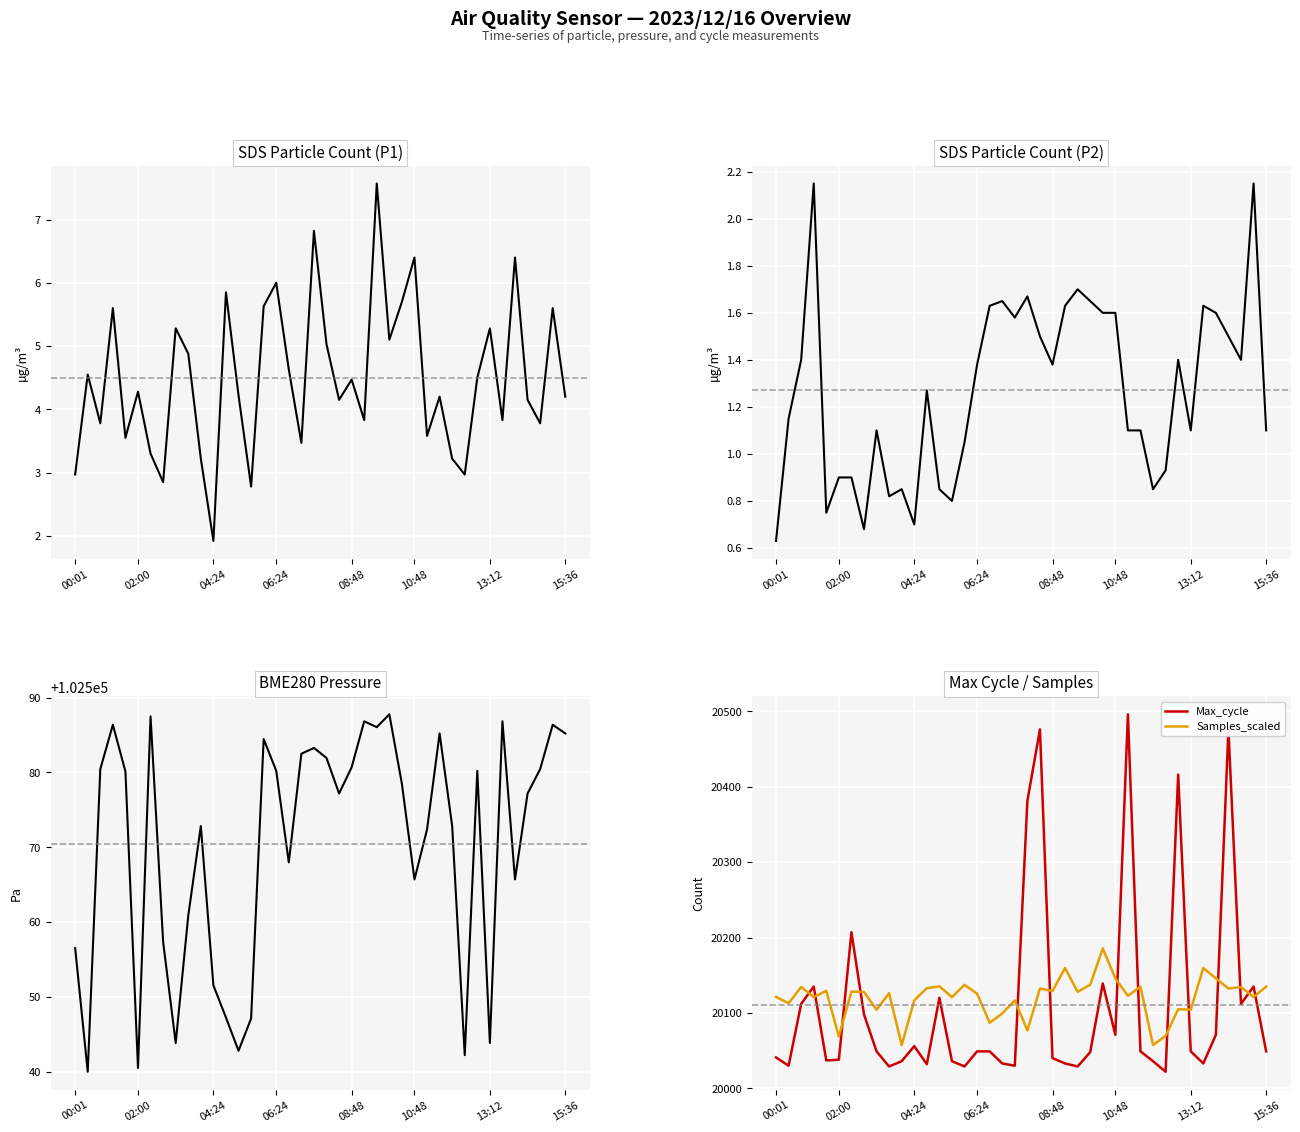

How many interior local peaks does the BME280_pressure series have?

11